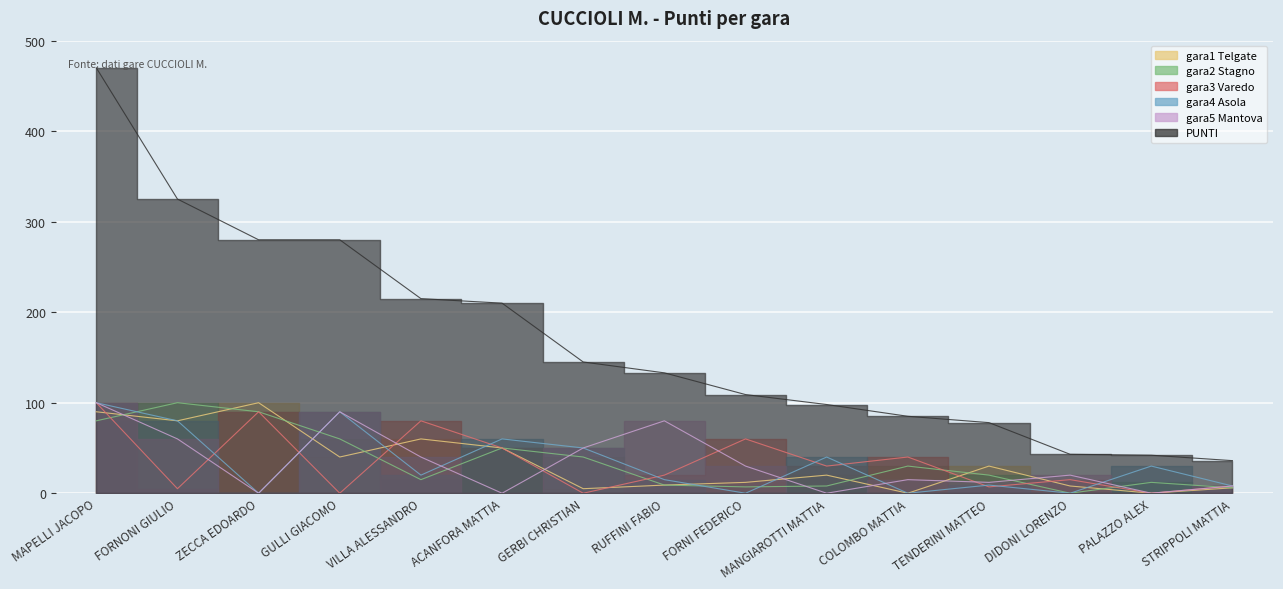

Rank the series at MANGIAROTTI MATTIA from highest to lowest value.

PUNTI, gara4 Asola, gara3 Varedo, gara1 Telgate, gara2 Stagno, gara5 Mantova